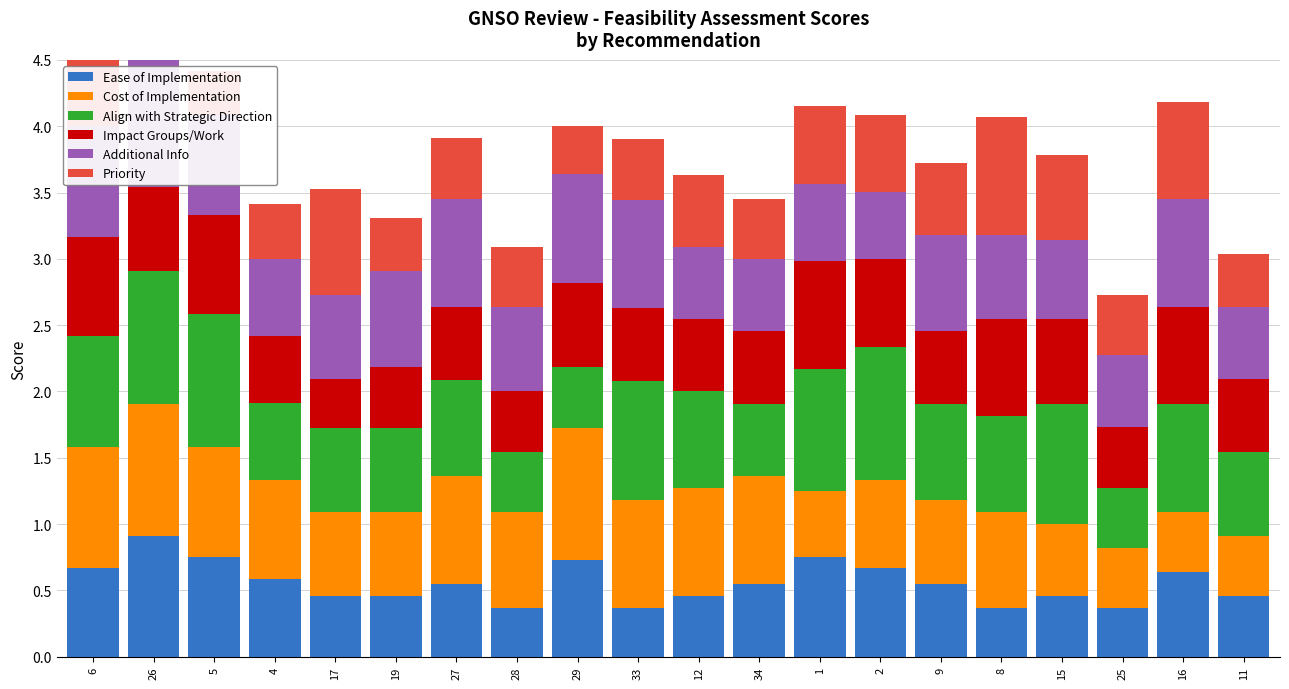

What is the smallest value displayed?

0.3